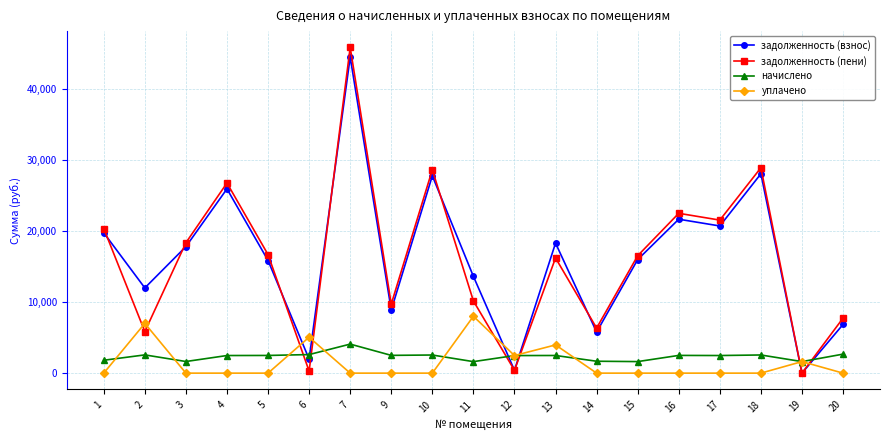

What is the difference between the second highest and minimum values in the уплачено series?

7000.0